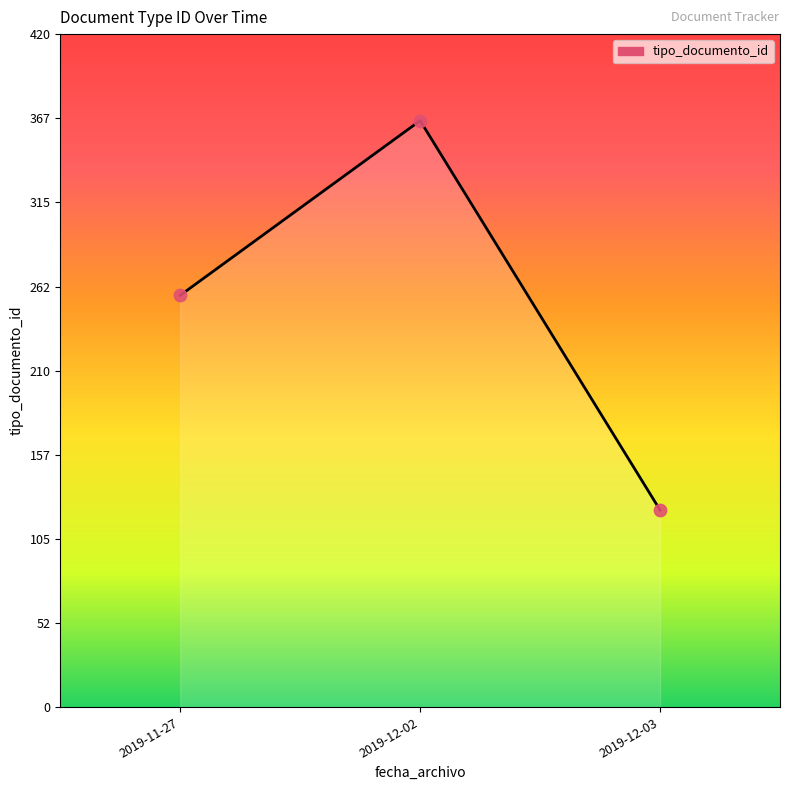

Between 2019-12-03 and 2019-12-02, which is larger?

2019-12-02